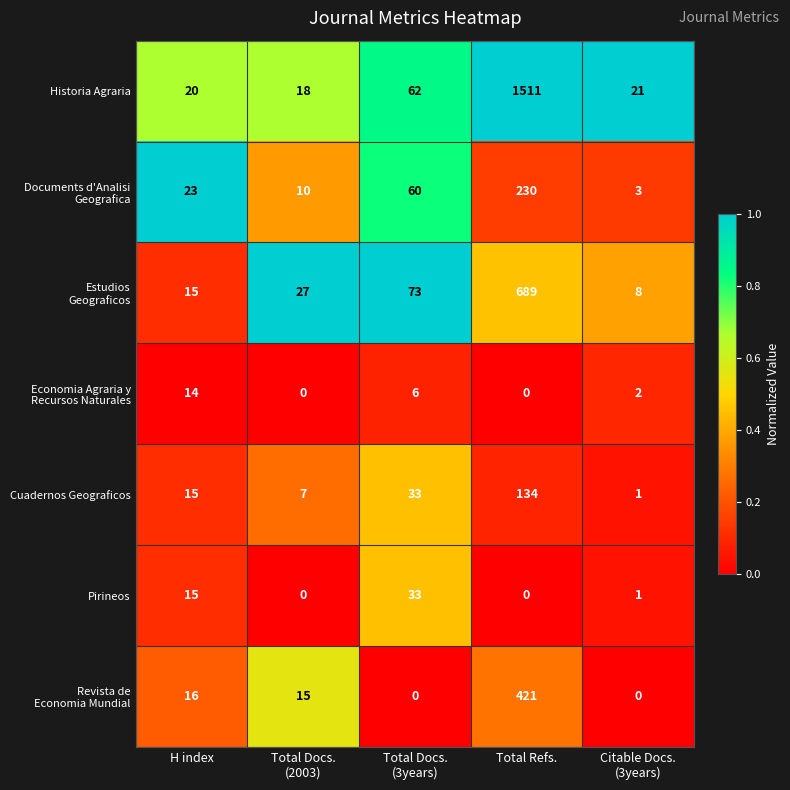

What is the sum of all Cuadernos Geograficos values?

190